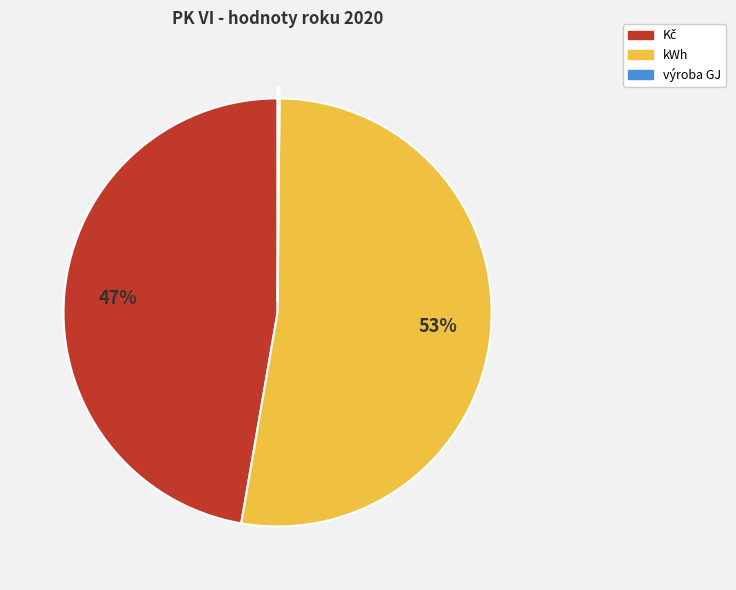

What is the largest slice in the pie chart?

kWh